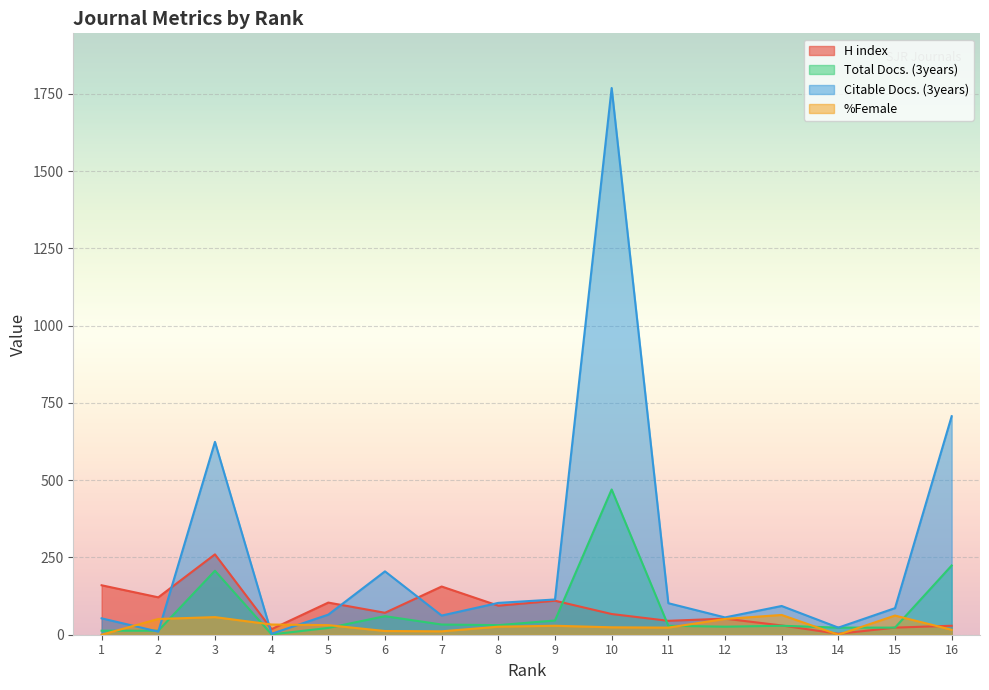

Reading left to right, extract all data points from this chart.

H index: 160	121	260	18	104	71	156	94	110	67	45	52	30	3	23	29
Total Docs. (3years): 13	13	207	1	22	60	33	31	46	470	29	26	29	23	23	224
Citable Docs. (3years): 53	10	624	3	65	205	62	103	114	1769	102	56	93	23	86	707
%Female: 0	51	57	33	31	12	11	26	29	24	23	51	64	0	62	16